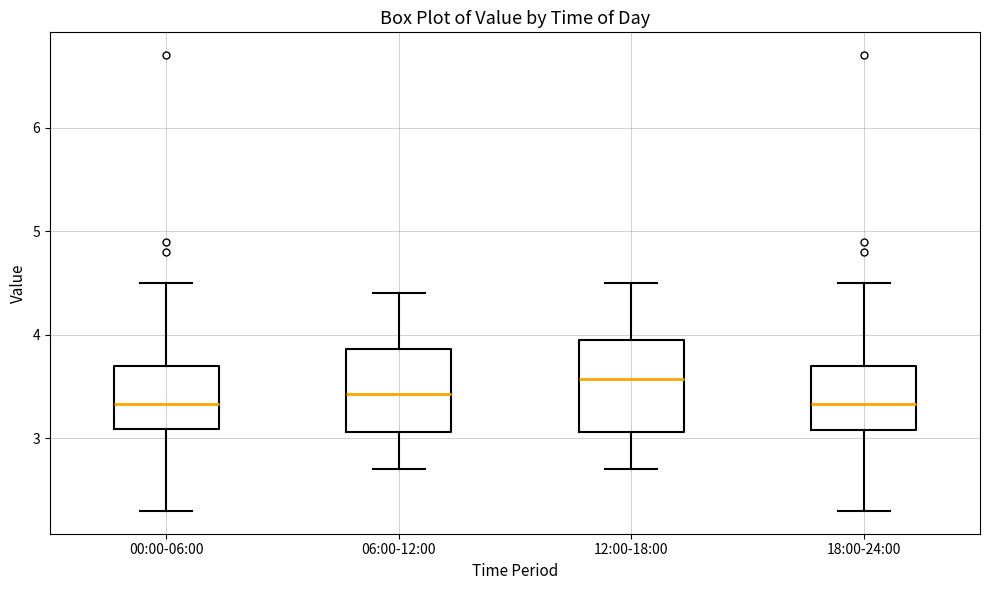

Which box has the highest median line?

12:00-18:00